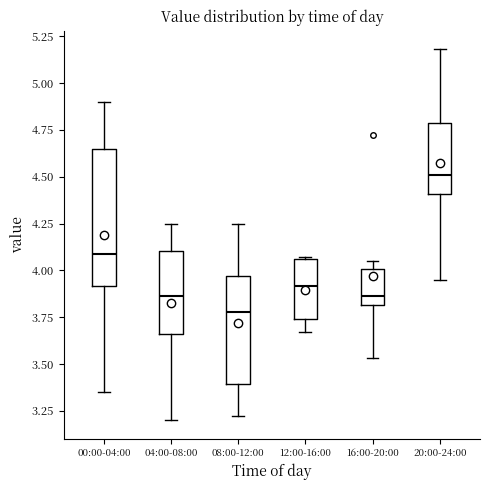

Reading left to right, read every box against the y-axis: the position of its median line, the range the box covers, and the ends of its whiskers. The values are not printed on the chart, so give them approximately, as read against the axis.

00:00-04:00: median 4.10, box 3.90 to 4.65, whiskers 3.35 to 4.90
04:00-08:00: median 3.85, box 3.65 to 4.10, whiskers 3.20 to 4.25
08:00-12:00: median 3.80, box 3.40 to 3.95, whiskers 3.20 to 4.25
12:00-16:00: median 3.90, box 3.75 to 4.05, whiskers 3.65 to 4.05
16:00-20:00: median 3.85, box 3.80 to 4.00, whiskers 3.55 to 4.05
20:00-24:00: median 4.50, box 4.40 to 4.80, whiskers 3.95 to 5.20